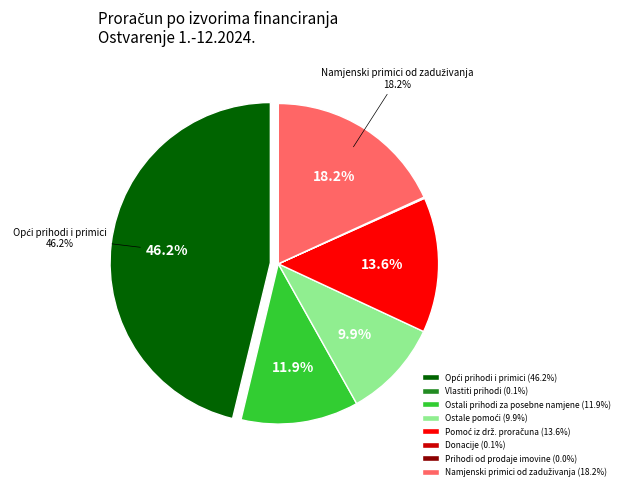

Does any single category account for the majority?

No